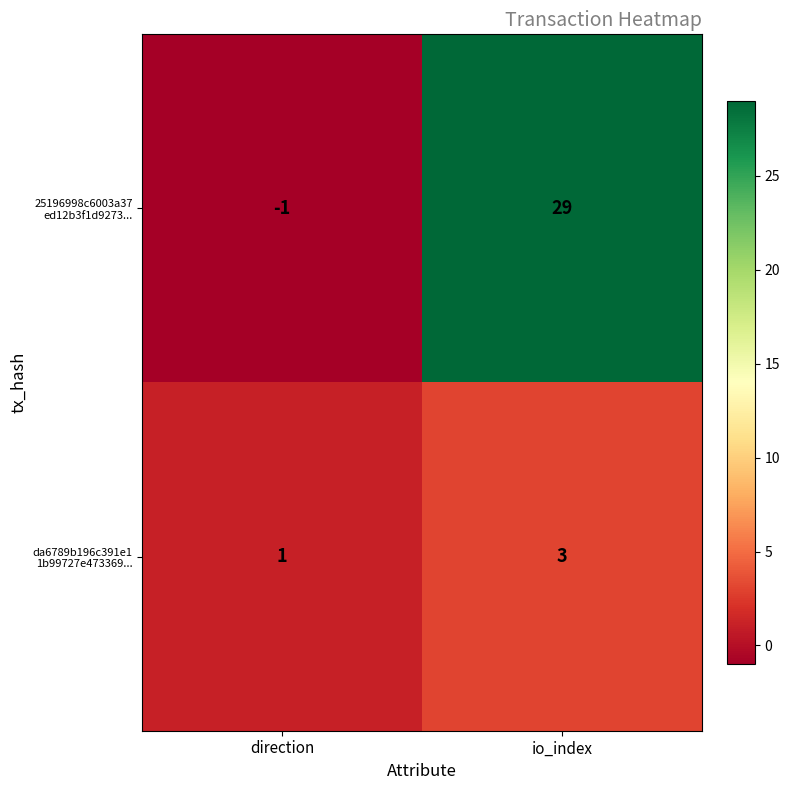

At which category does the chart reach its peak across all series?

io_index